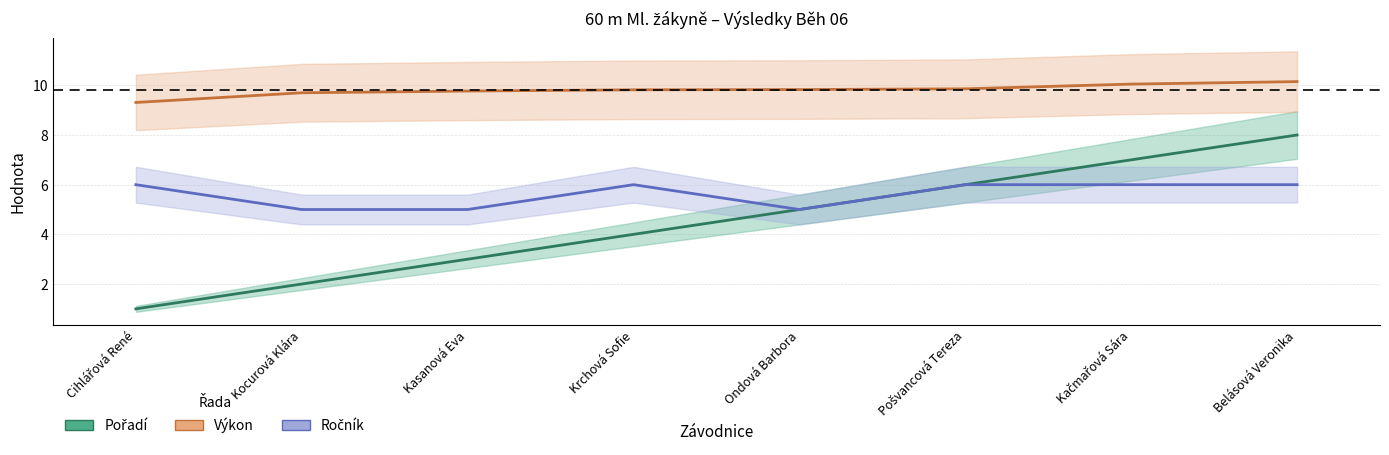

At how many categories does at least one series exceed 4?

8